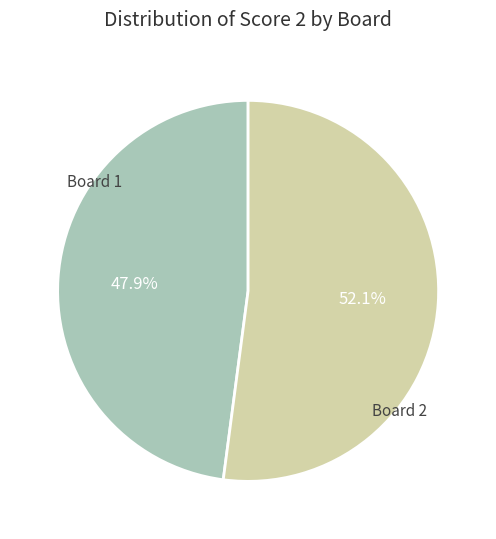

Is there any slice that represents more than half of the pie?

Yes